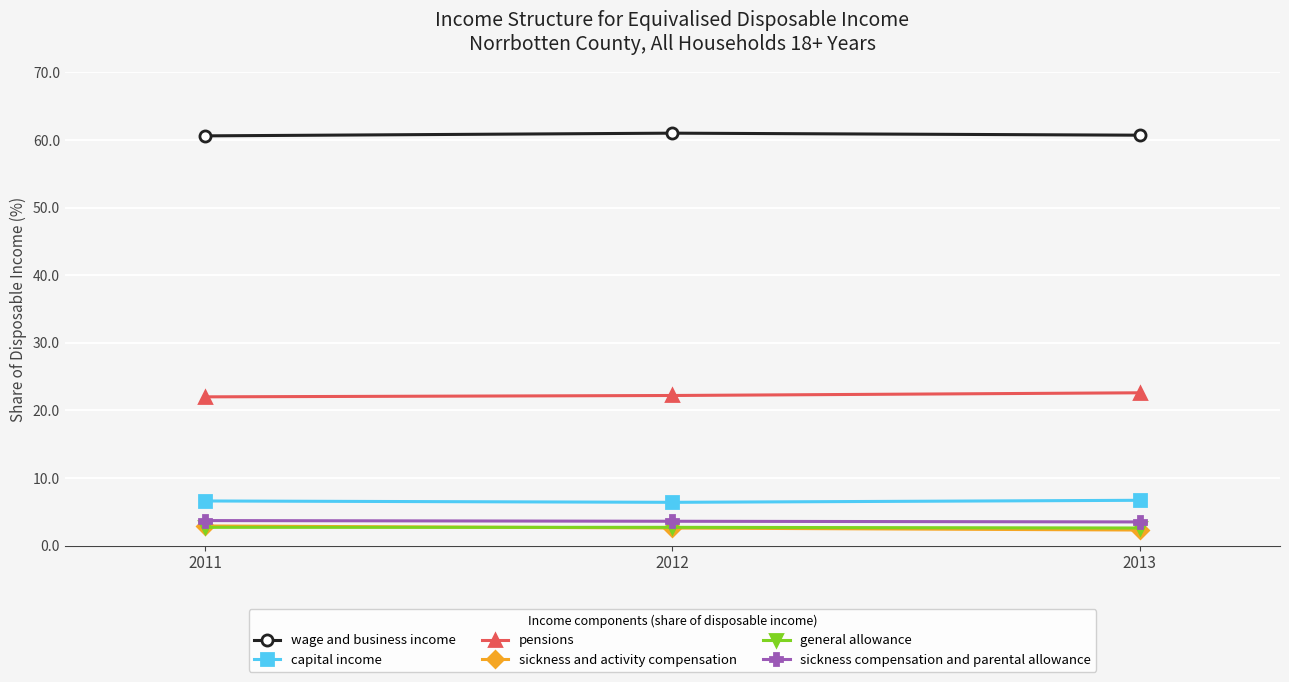

What is the lowest value of the capital income series?

6.4